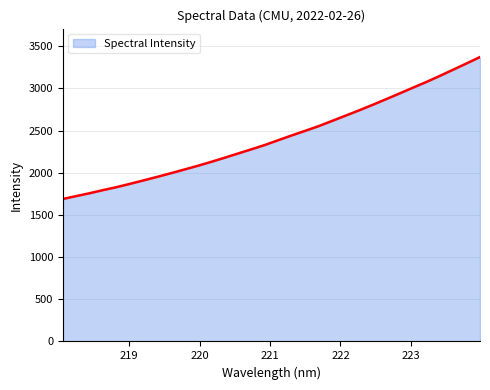

What is the greatest value displayed?

3371.9